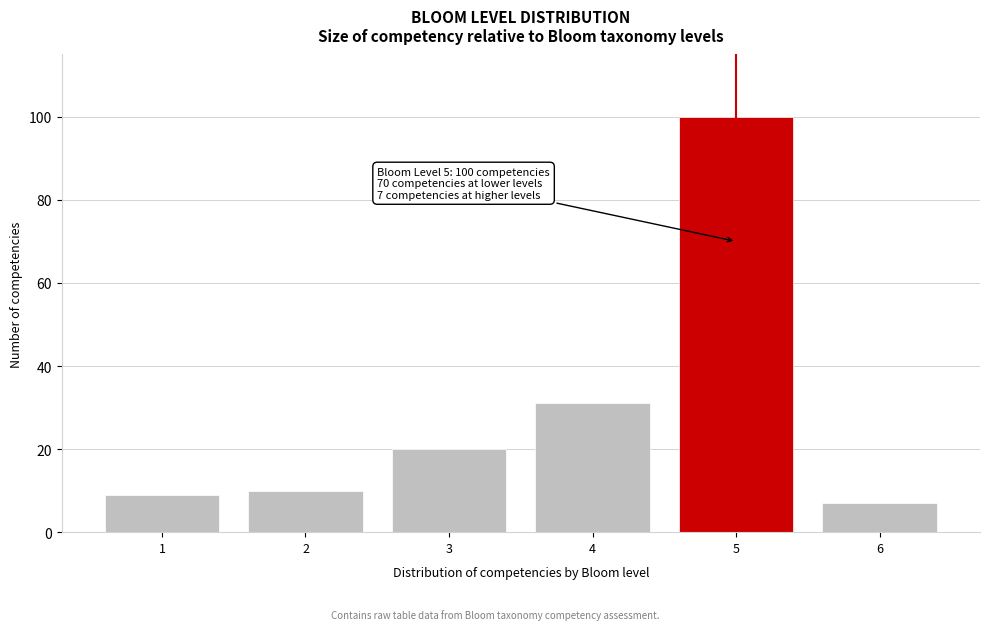

Reading left to right, what are all the values shown in this chart?

9	10	20	31	100	7